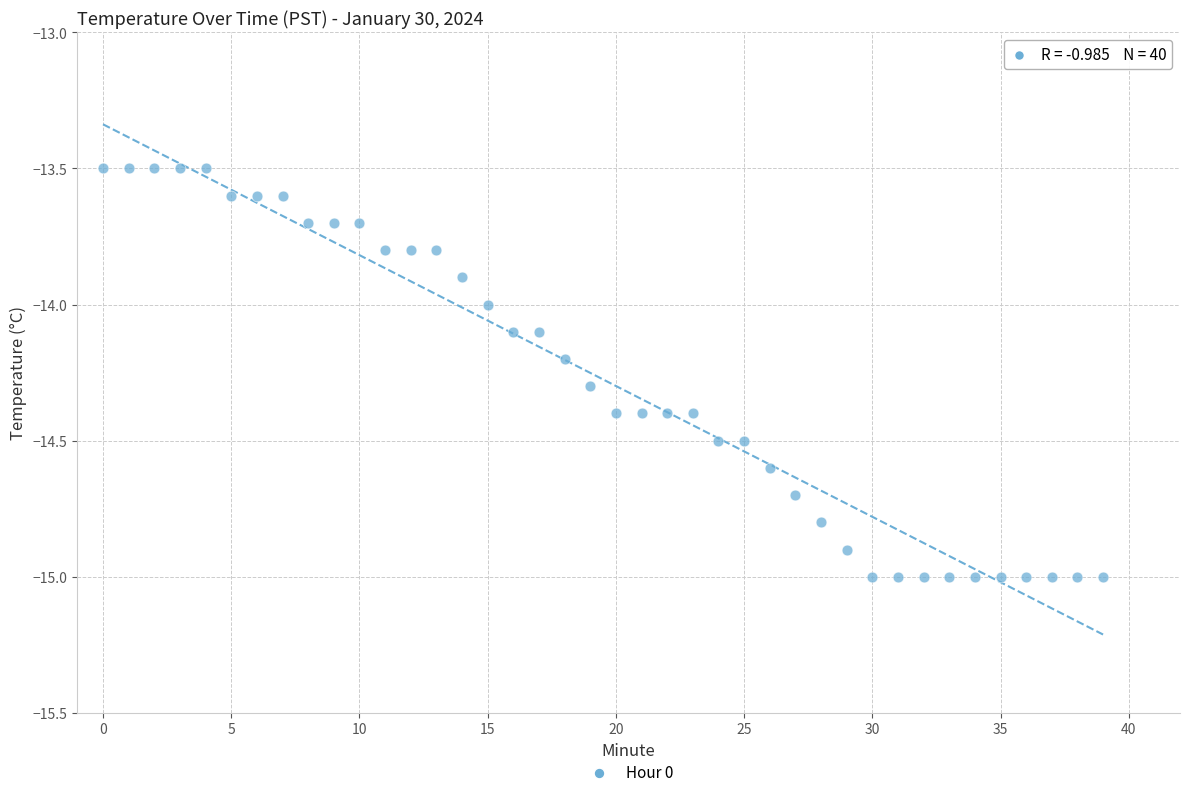

What is the range of Y values (max minus min)?

1.5